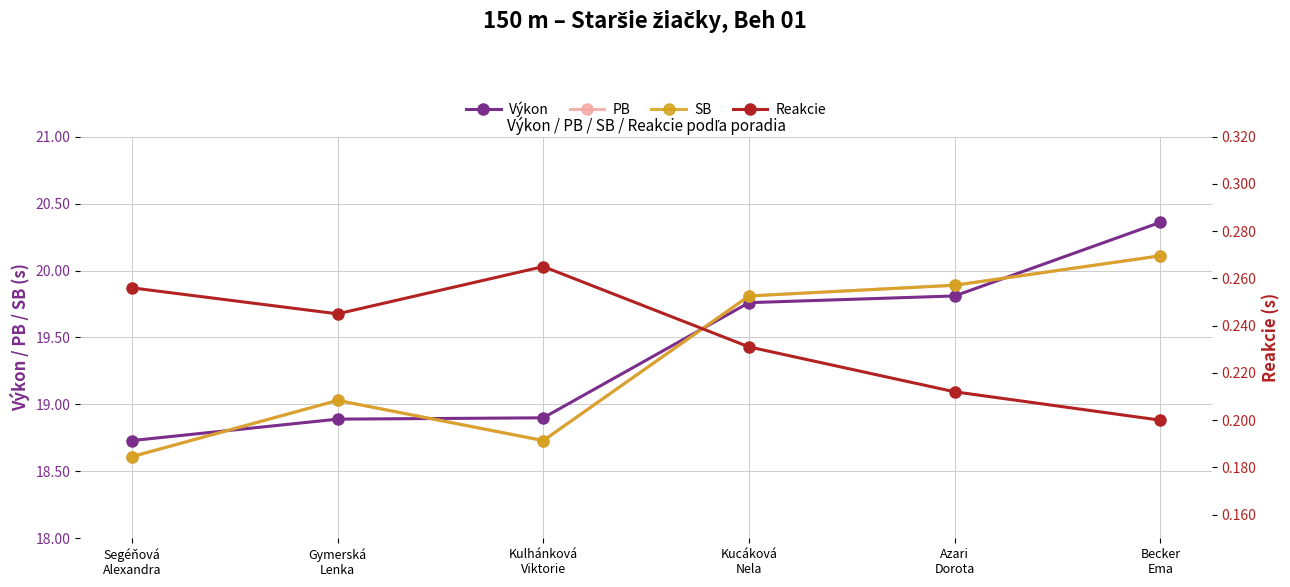

True or false: Reakcie and PB cross at least once.

False